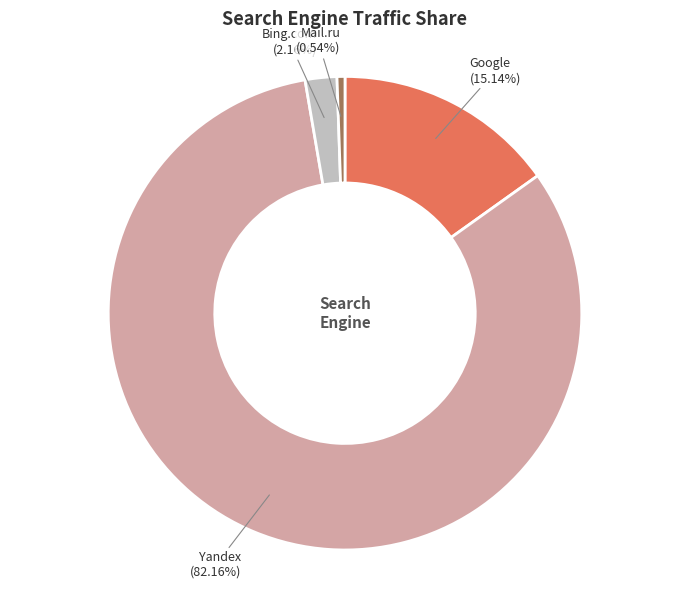

Is it true that Bing.com is 2% of the pie?

True